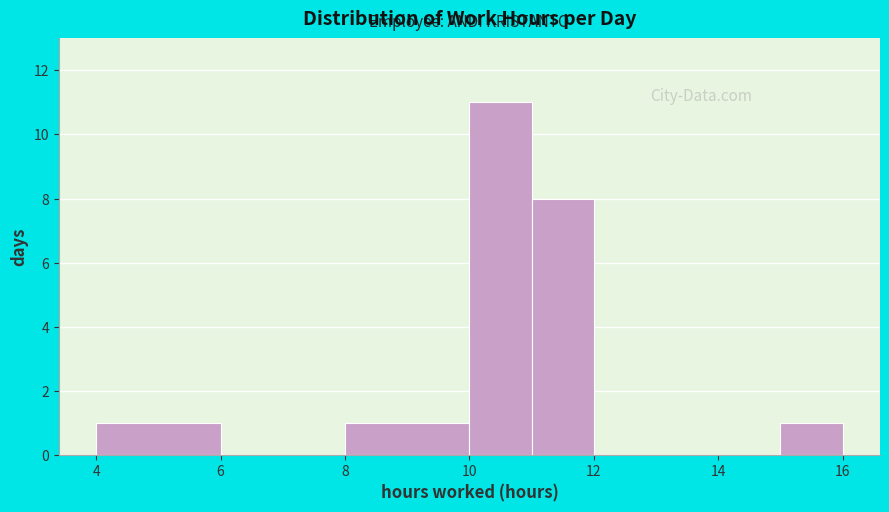

Reading left to right, transcribe this chart: for each bar, give the range it covers on the x-axis and its height. The values are not printed on the chart, so give them approximately, as read against the axis.

4 to 6: 1
6 to 8: 0
8 to 10: 1
10 to 11: 11
11 to 12: 8
12 to 13: 0
13 to 14: 0
14 to 15: 0
15 to 16: 1